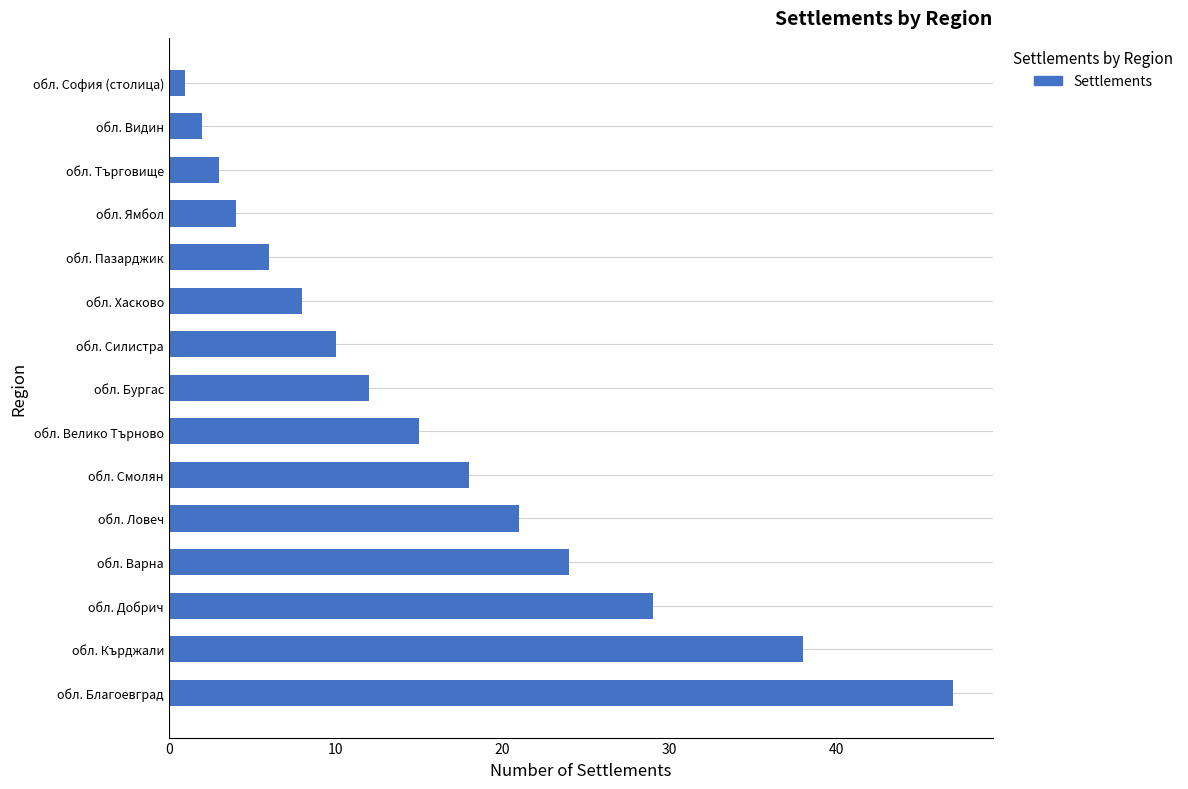

Reading bottom to top, extract all data points from this chart.

47	38	29	24	21	18	15	12	10	8	6	4	3	2	1